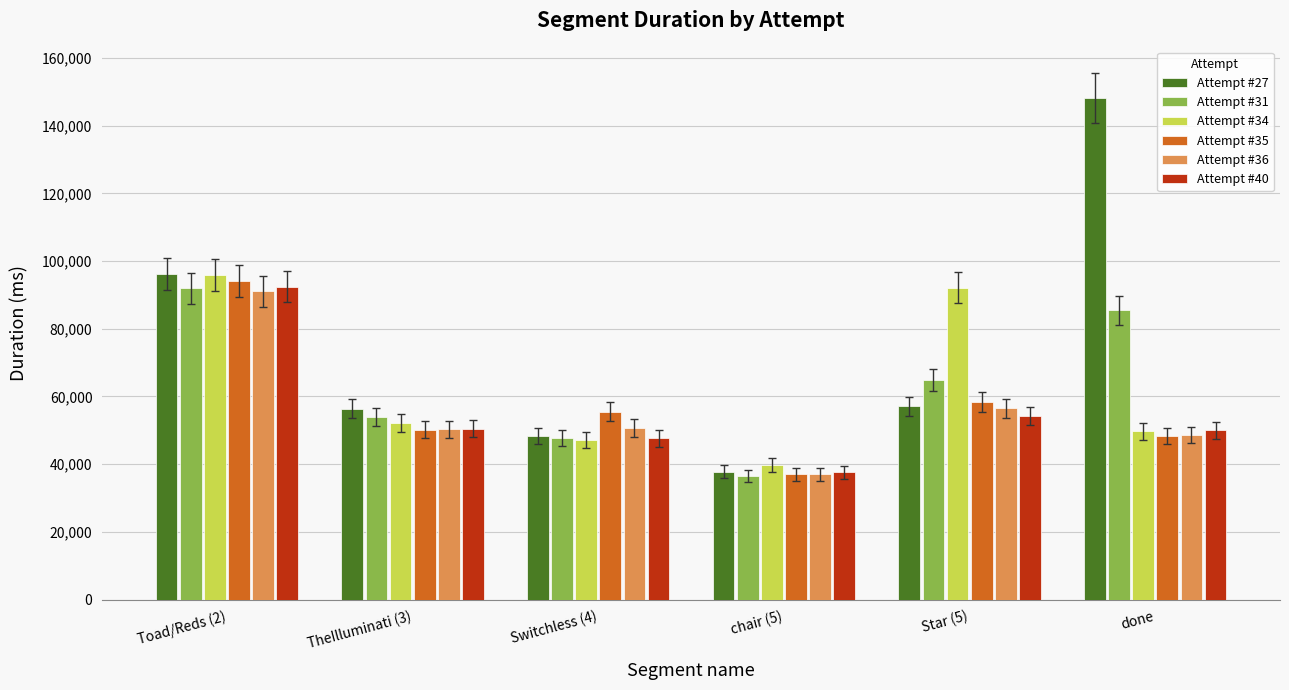

What is the value of the Attempt #40 bar at the 4th from the left?

37602